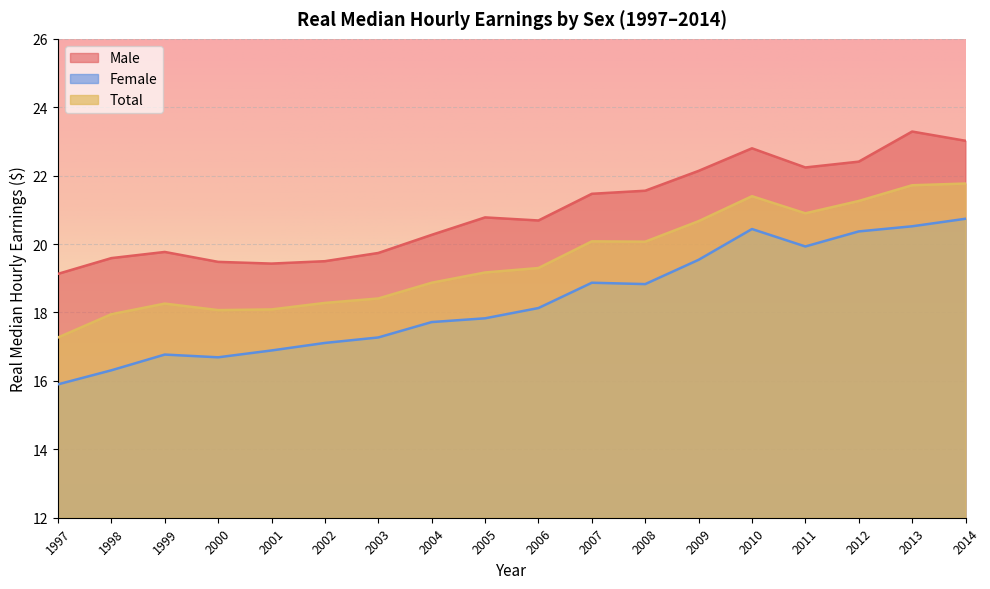

Which has a higher value, 2004 or 2000?

2004